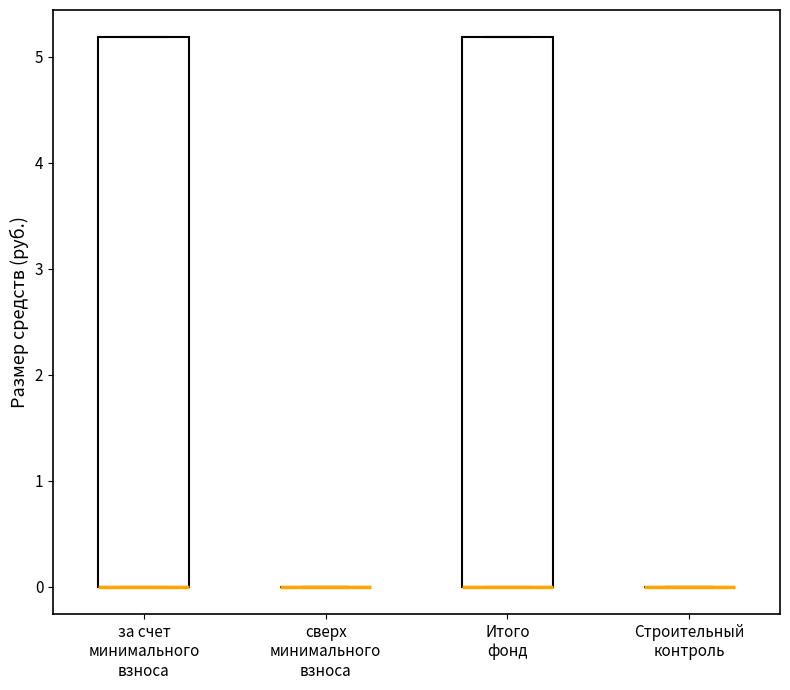

Where is the lower edge of the box for Итого фонд on the y-axis? The values are not printed on the chart, so give them approximately, as read against the axis.

0.0